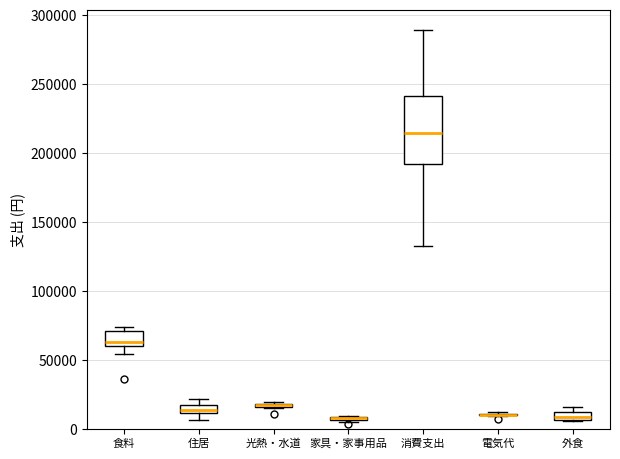

Where does the lower whisker of the box for 消費支出 end on the y-axis? The values are not printed on the chart, so give them approximately, as read against the axis.

135000